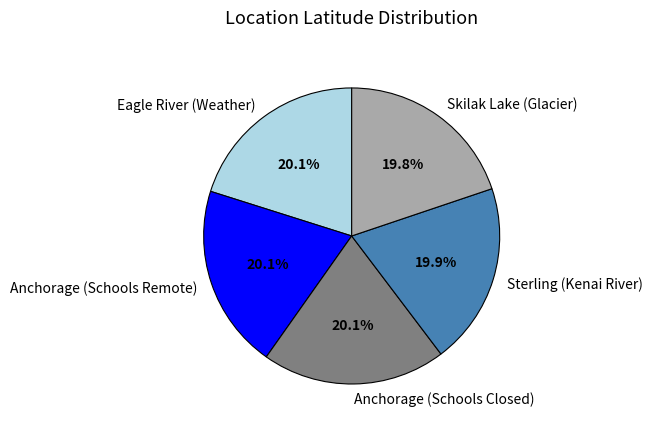

To the nearest percent, what percentage of the pie is Skilak Lake (Glacier)?

20%